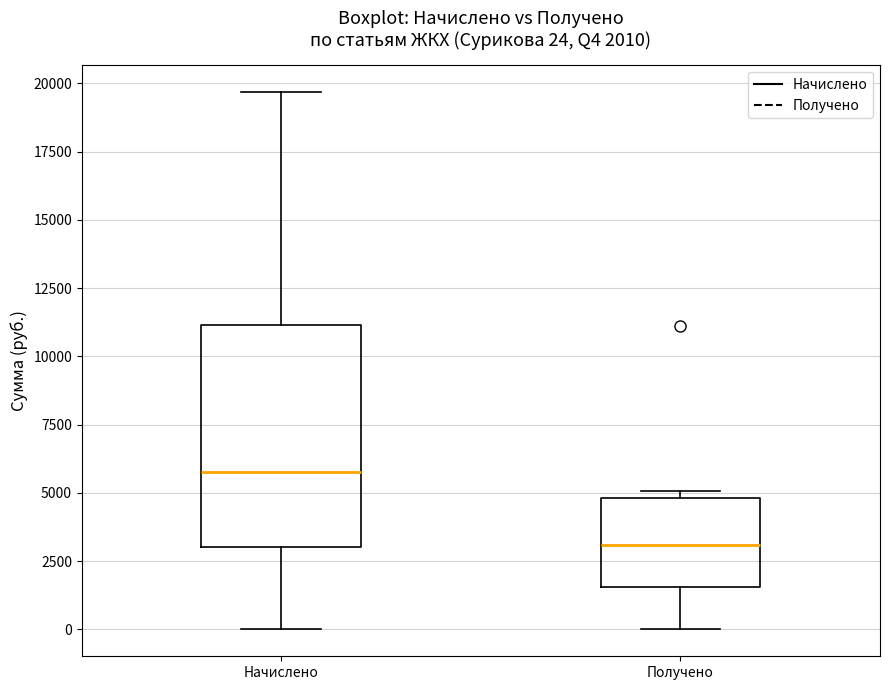

Which box's median line is the lowest?

Получено